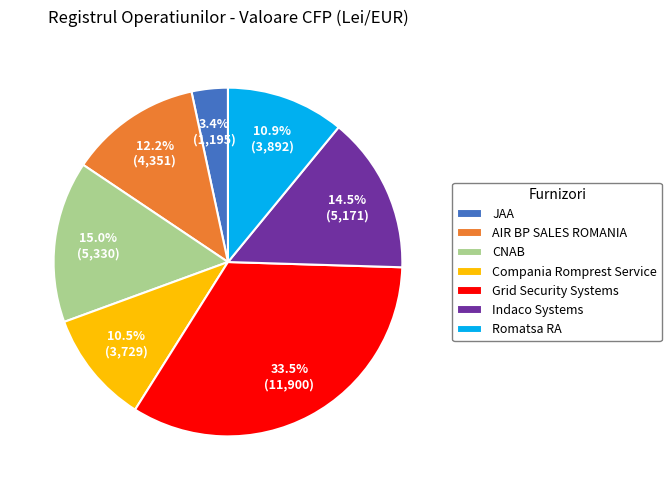

Is there any slice that represents more than half of the pie?

No